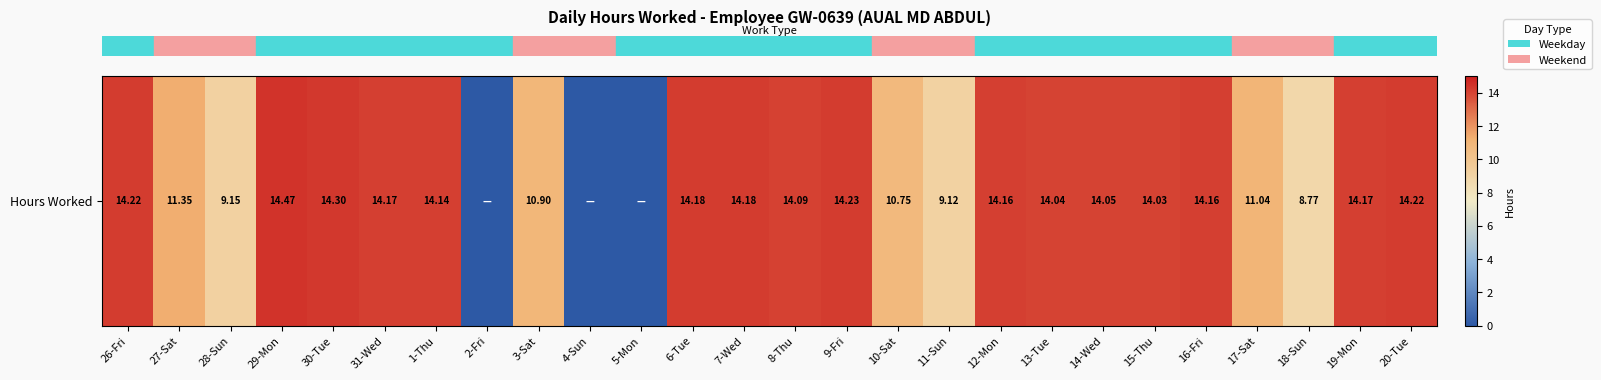

At which label does the data first exceed 14?

26-Fri